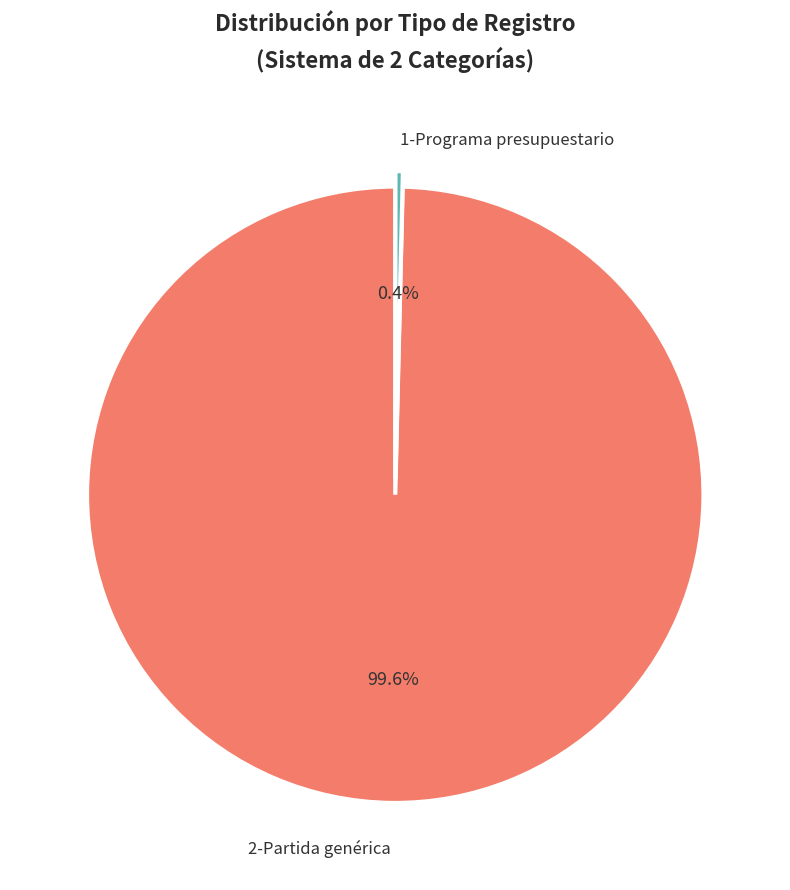

Is it true that 1-Programa presupuestario is 0% of the pie?

True